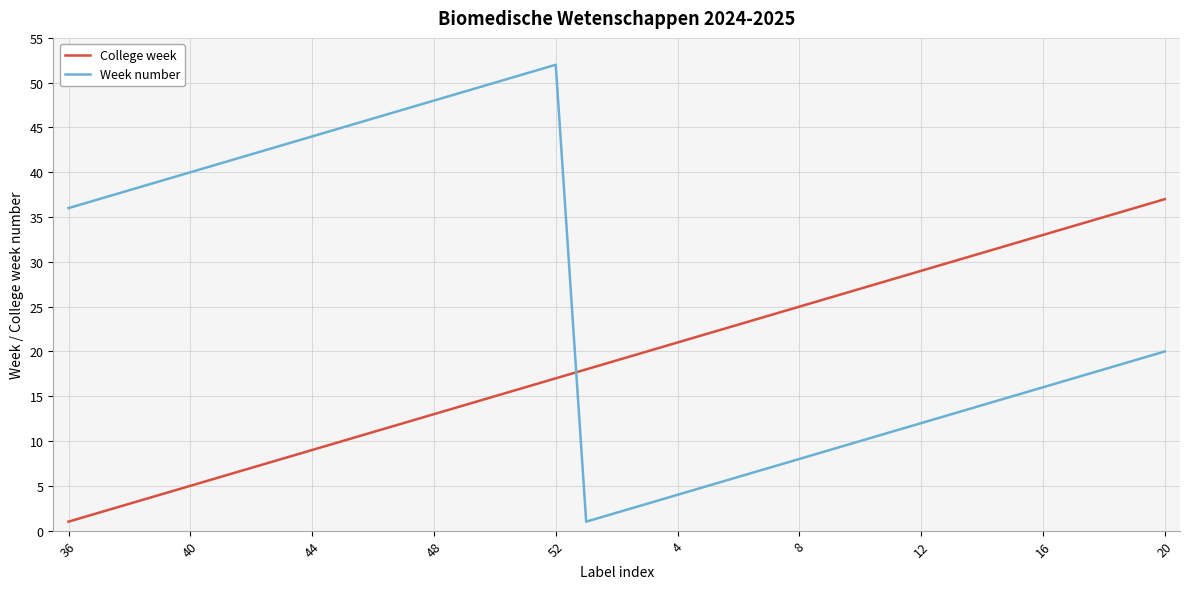

Which series has the largest total across all categories?

Week number